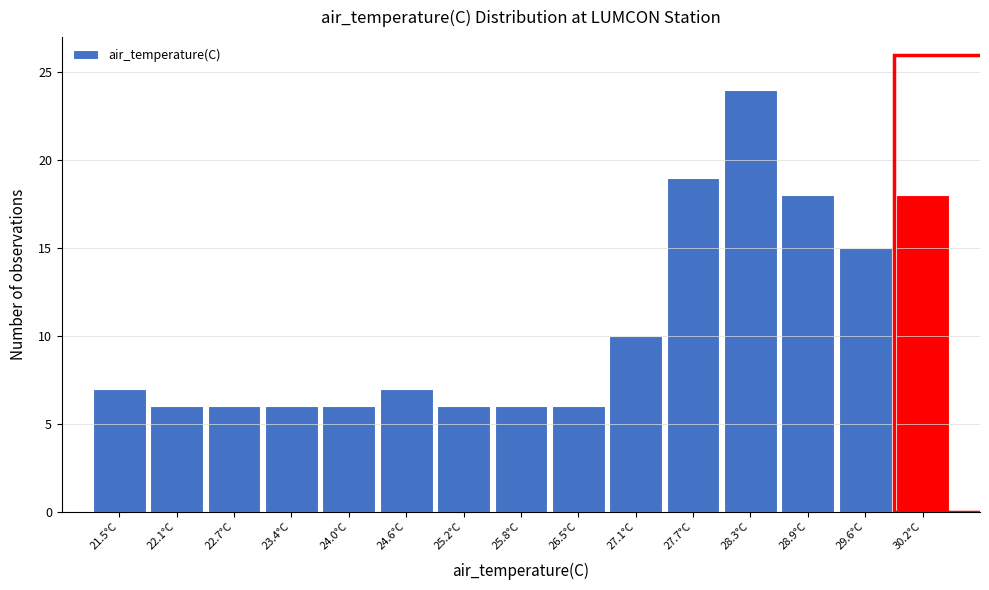

Reading left to right, list all the values displayed in this chart.

7	6	6	6	6	7	6	6	6	10	19	24	18	15	18